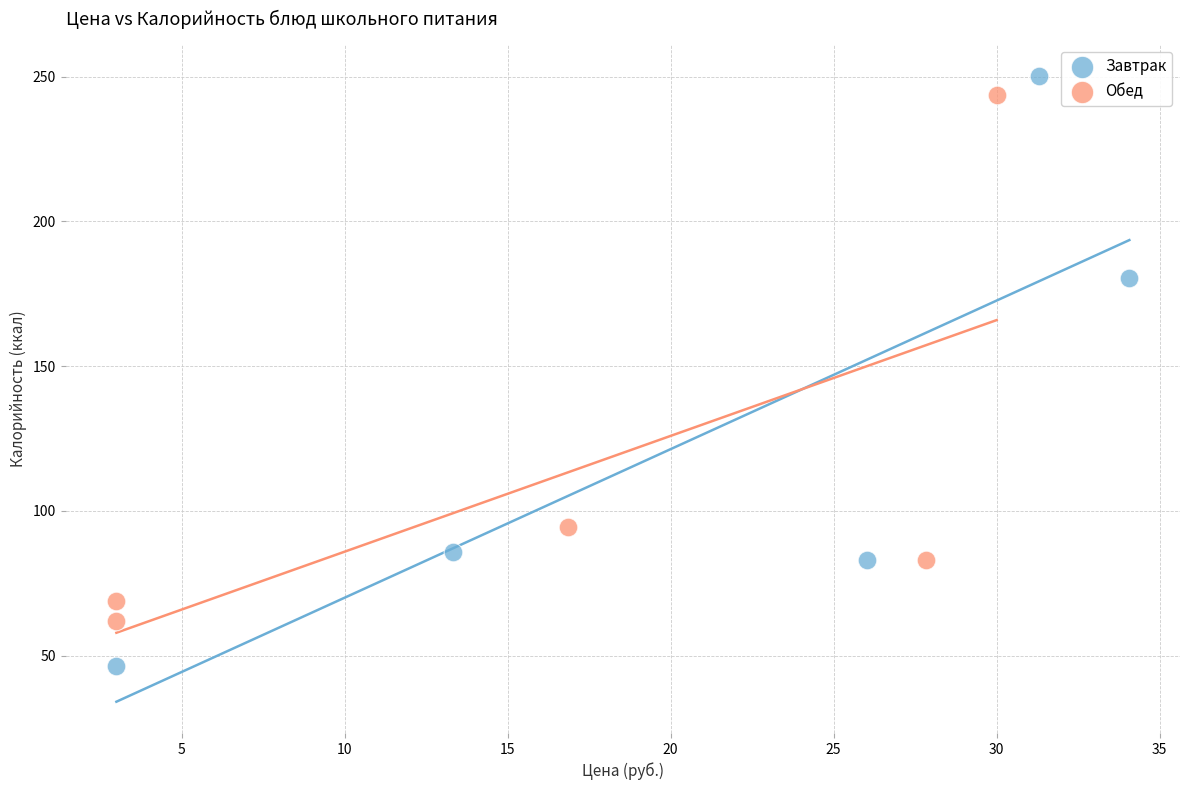

What are all the series names shown in the legend?

Завтрак, Обед